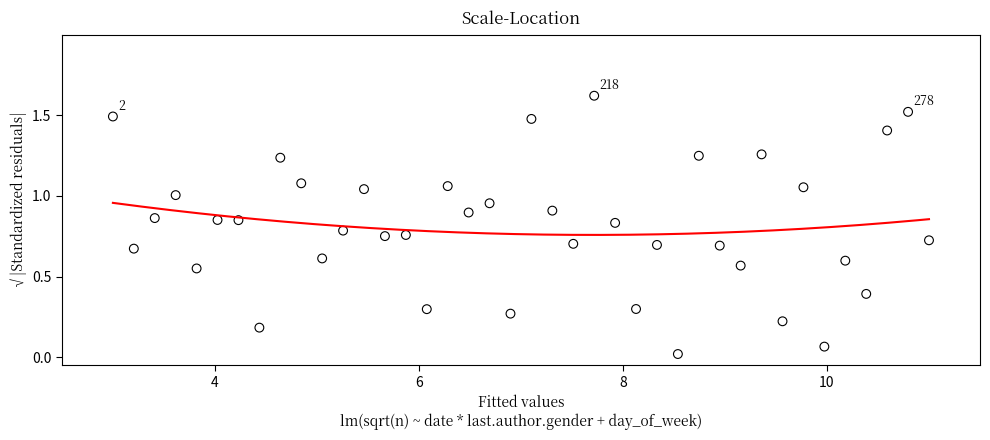

Count the number of points in this scatter plot.

40